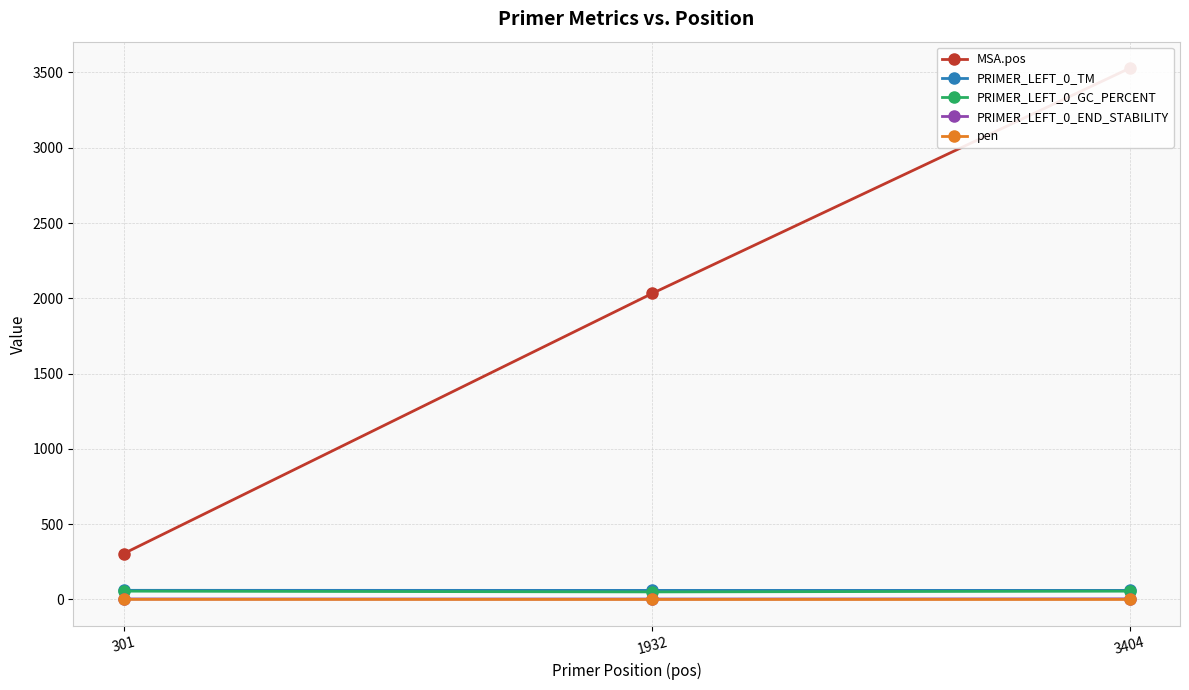

How many lines are shown in the chart?

5